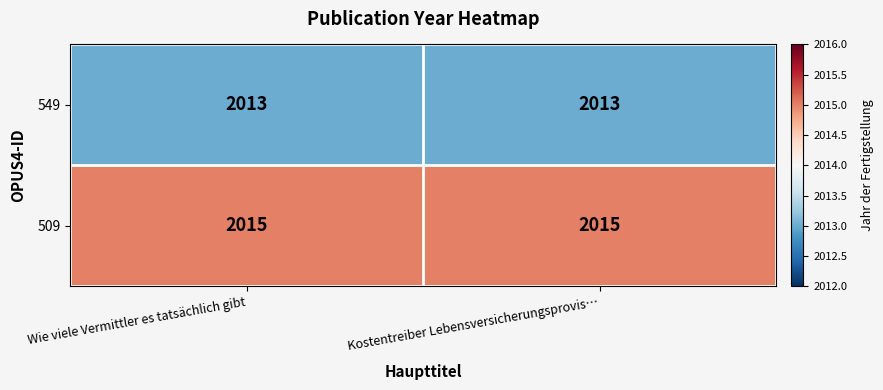

Rank the series by their average value, from lowest to highest.

549, 509